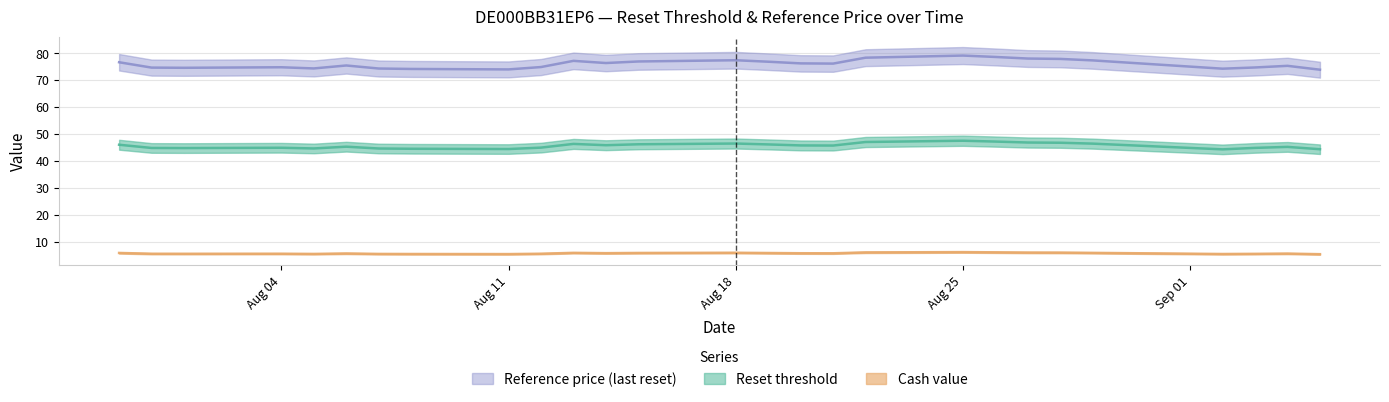

True or false: Reference price (last reset) and Reset threshold intersect in this chart.

False